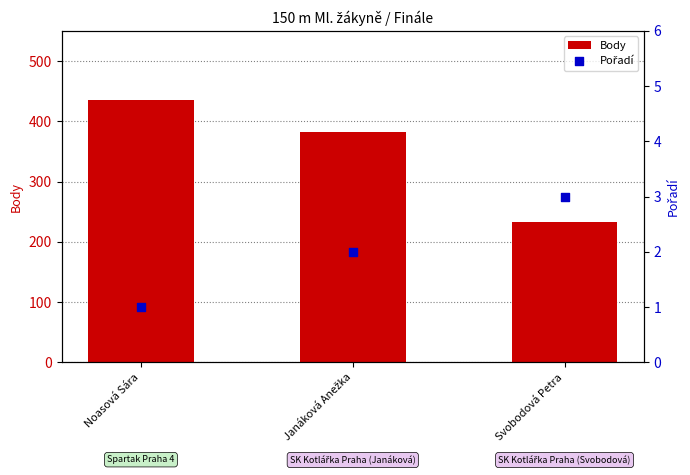

Which series contains the highest Y value?

Body